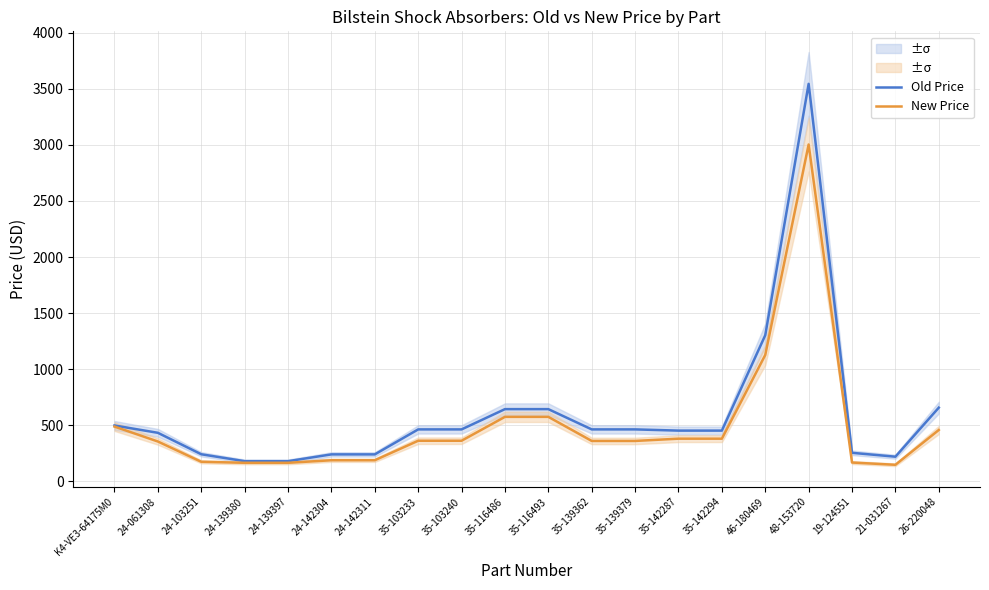

True or false: New Price has a value of 575.7 at 35-116493.

True